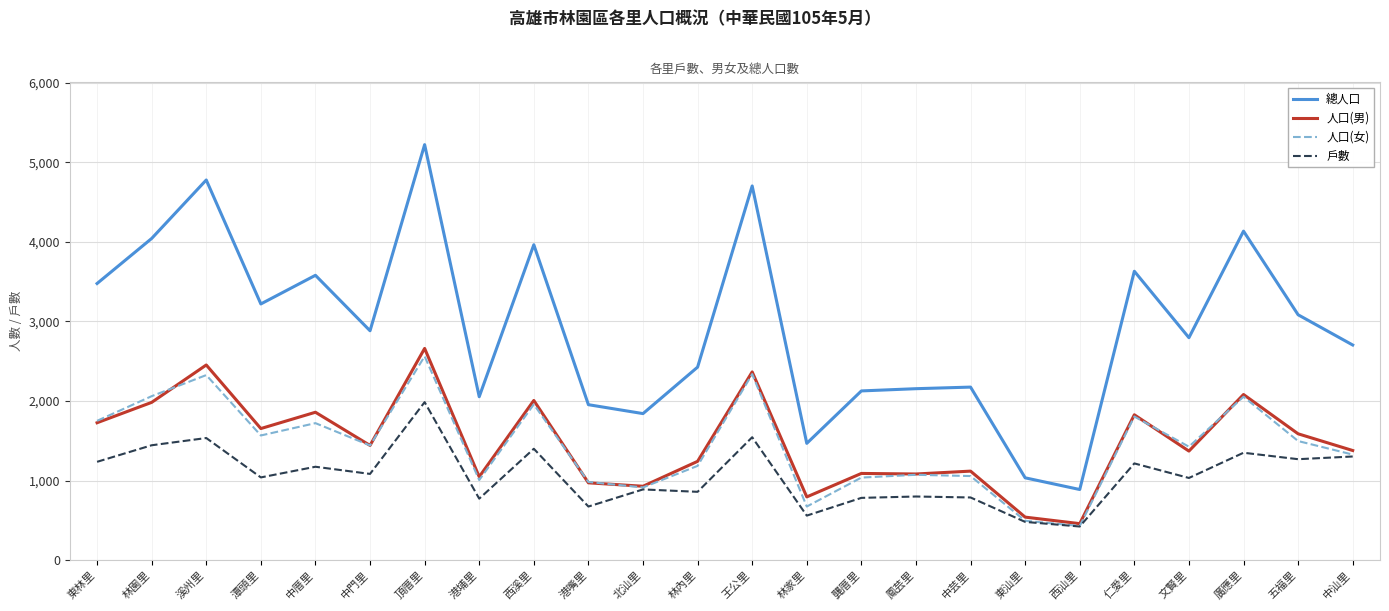

At which category is the sum across all series the highest?

頂厝里